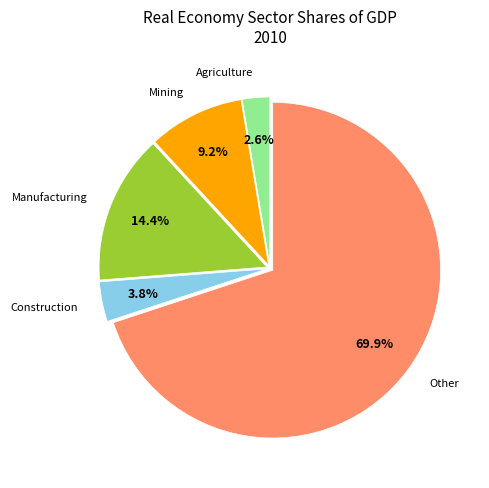

What is the smallest slice in the pie chart?

Agriculture